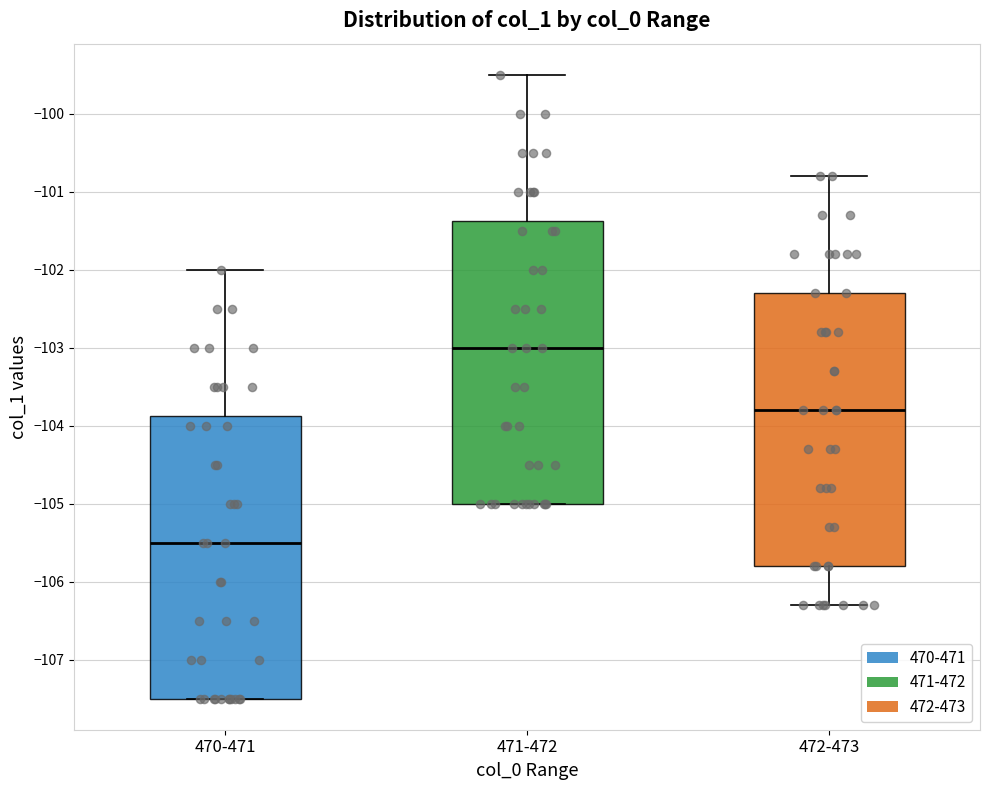

Where is the lower edge of the box for 471-472 on the y-axis? The values are not printed on the chart, so give them approximately, as read against the axis.

-105.0